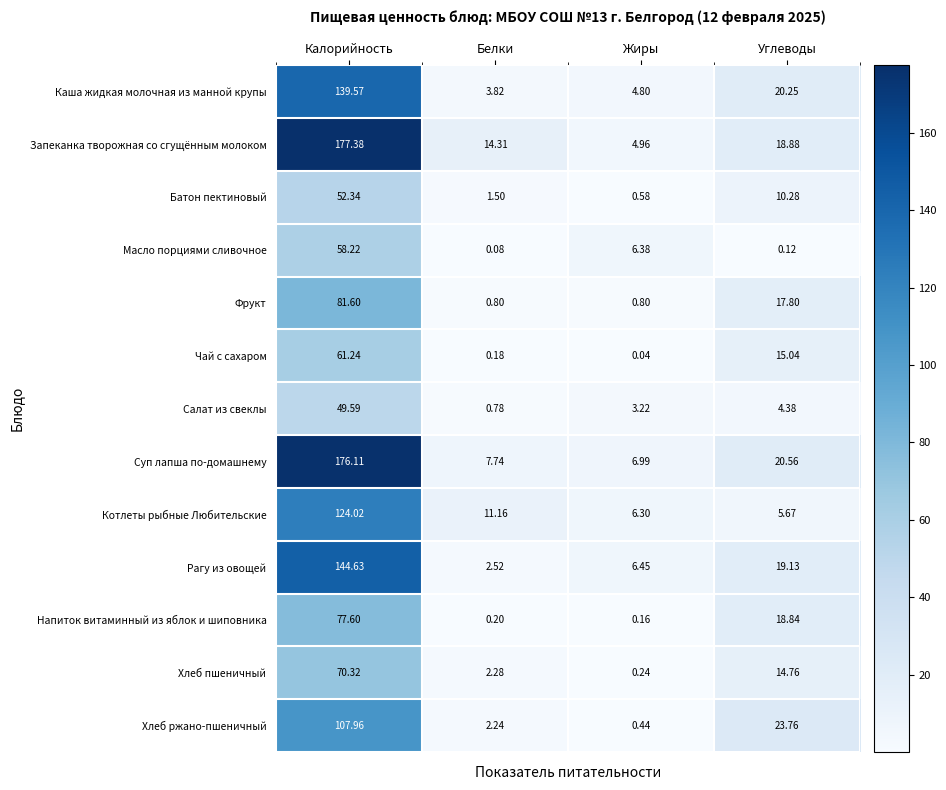

Which series changed the most between Калорийность and Белки?

Суп лапша по-домашнему